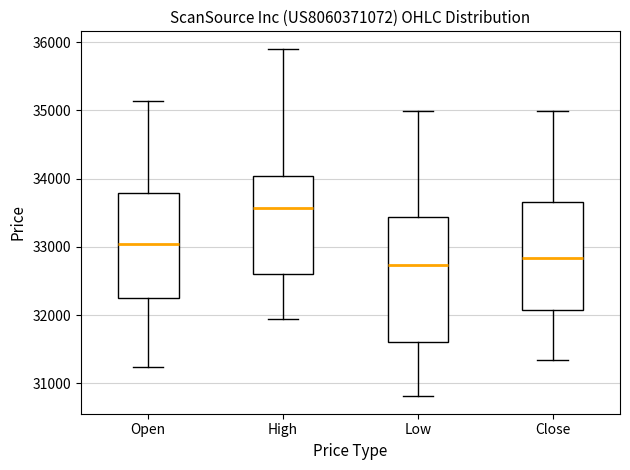

Reading left to right, read every box against the y-axis: the position of its median line, the range the box covers, and the ends of its whiskers. The values are not printed on the chart, so give them approximately, as read against the axis.

Open: median 33000, box 32300 to 33800, whiskers 31200 to 35100
High: median 33600, box 32600 to 34000, whiskers 31900 to 35900
Low: median 32700, box 31600 to 33400, whiskers 30800 to 35000
Close: median 32800, box 32100 to 33700, whiskers 31300 to 35000